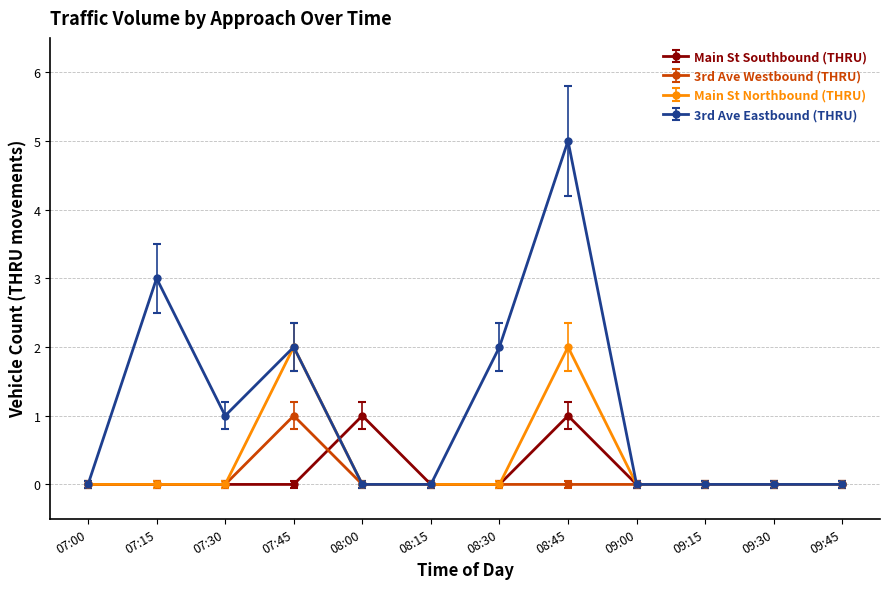

How many distinct data groups are displayed?

4